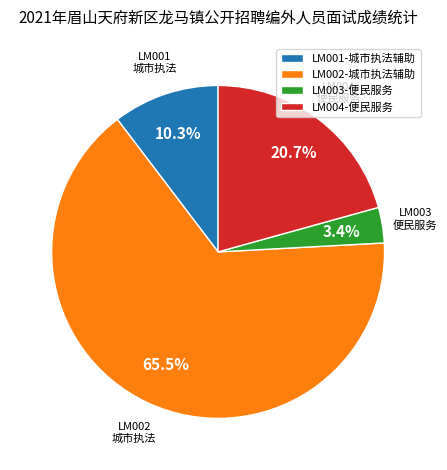

What percentage is NOT represented by LM004-便民服务?

79.3%